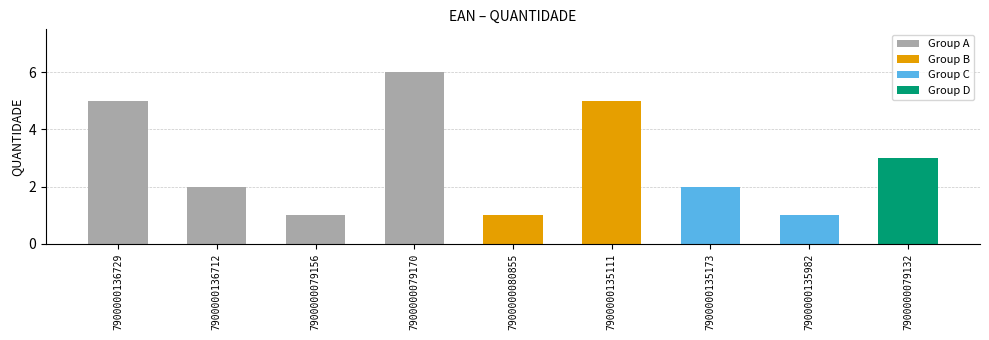

What is the difference between the second highest and minimum values?

4